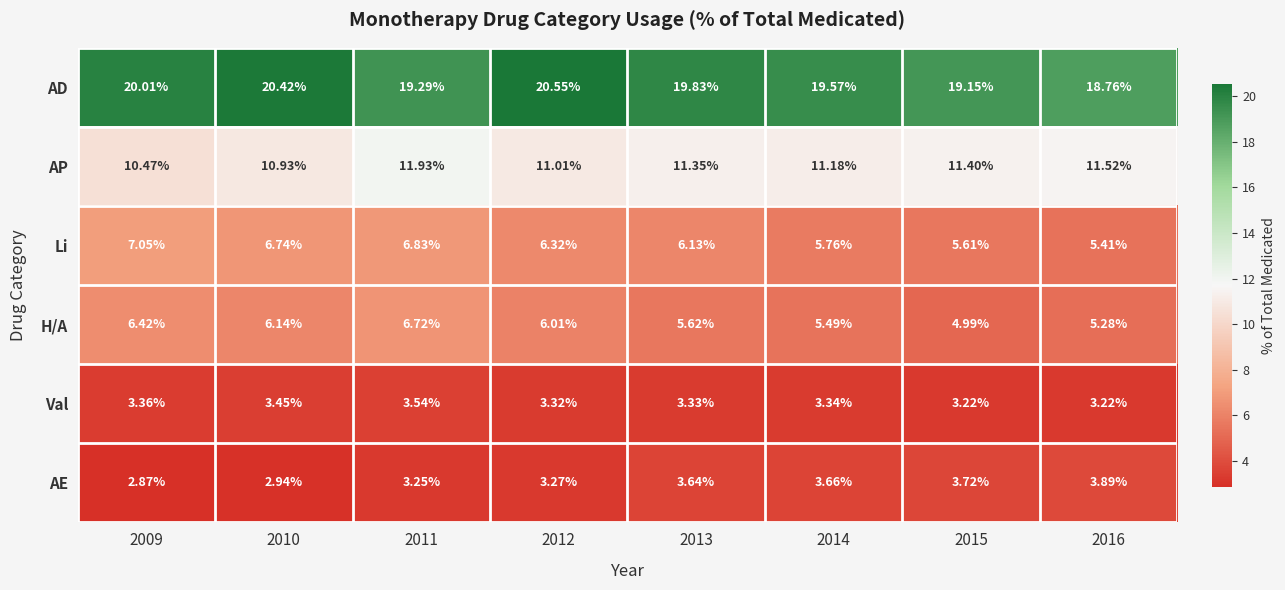

Which series has the widest spread of values?

AD